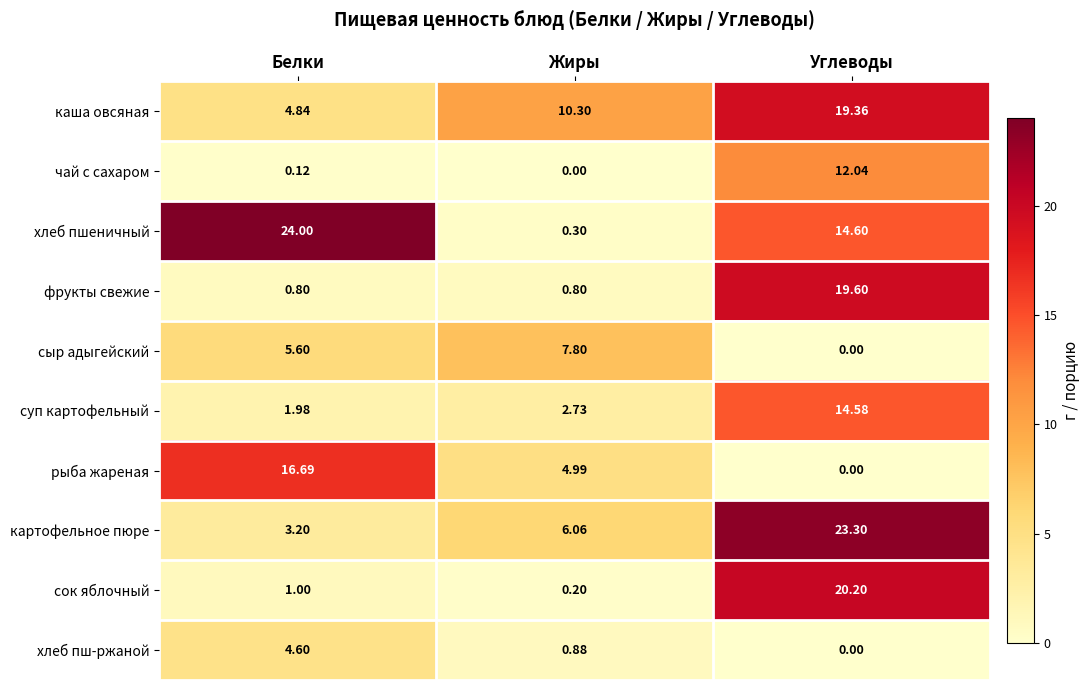

What is the maximum value shown in the chart?

24.0